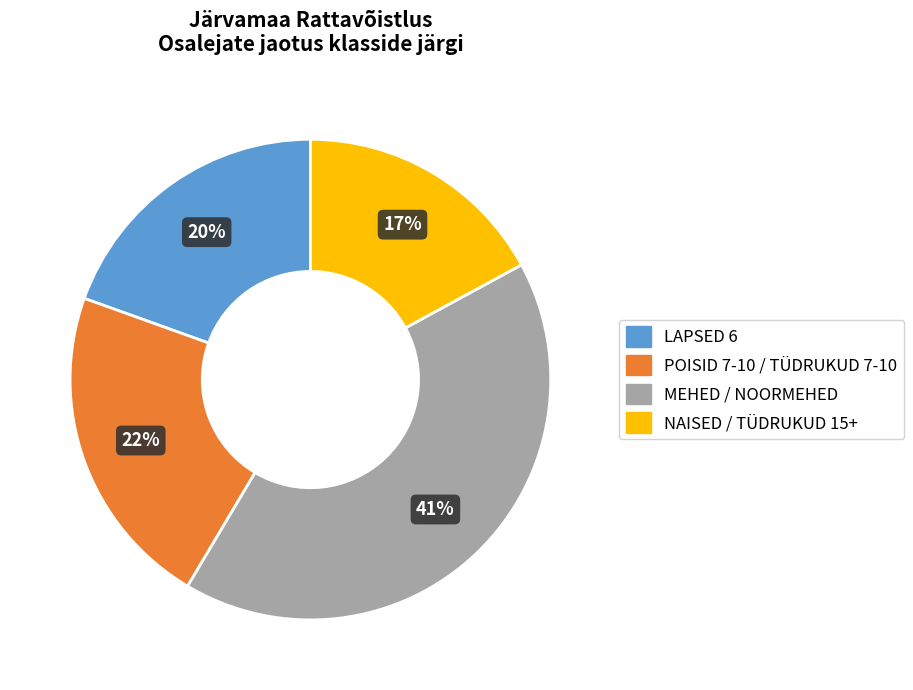

To the nearest percent, what is the difference between the POISID 7-10 / TÜDRUKUD 7-10 and NAISED / TÜDRUKUD 15+ slice percentages?

5%